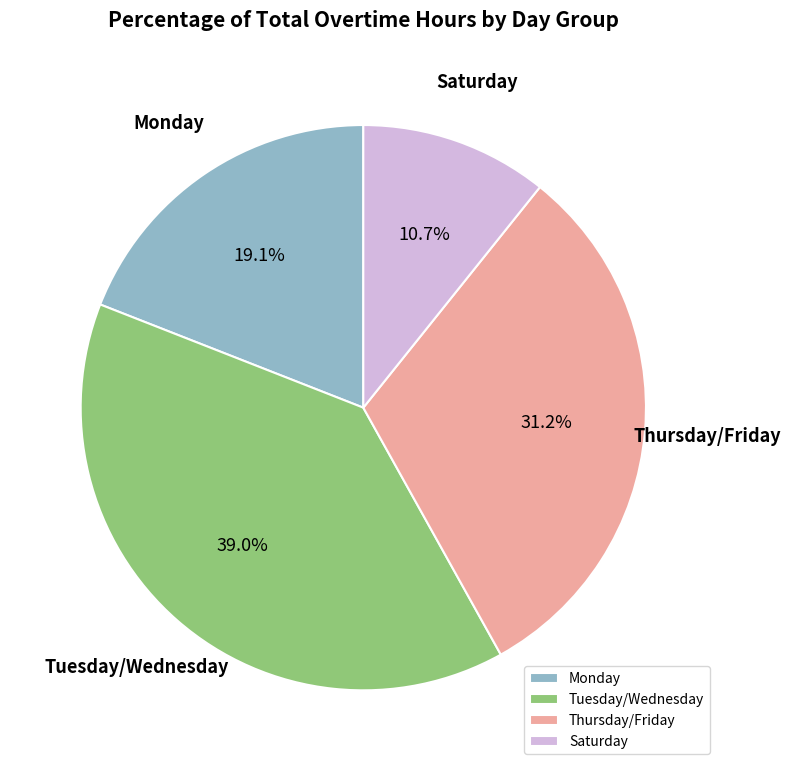

Is there a majority slice in this chart?

No